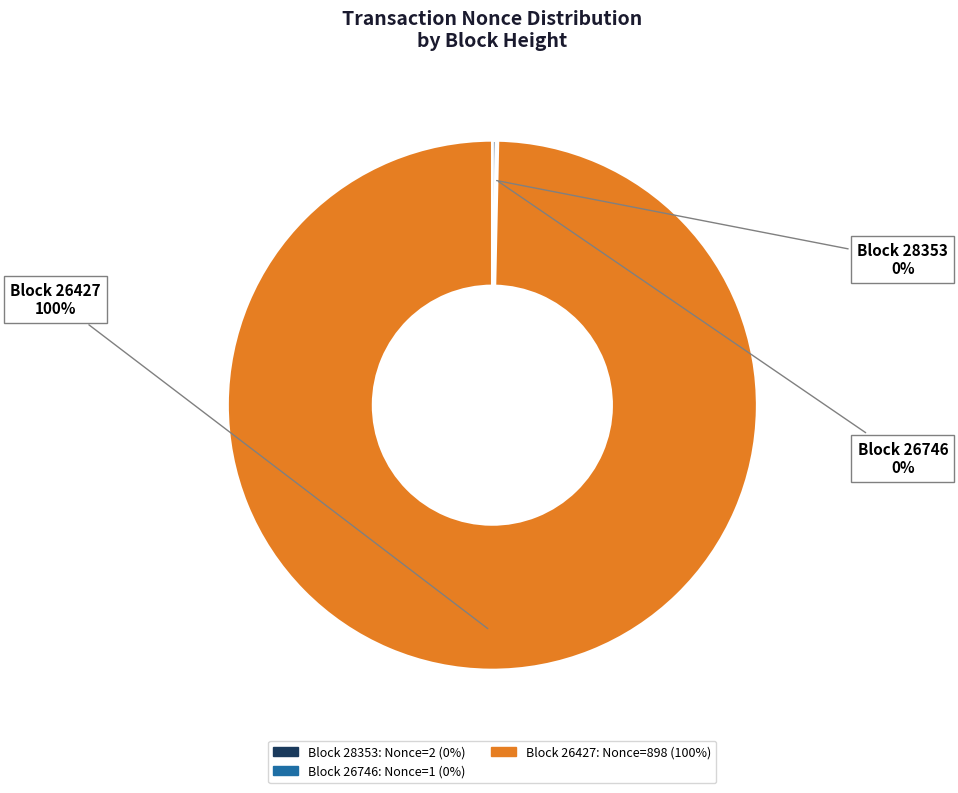

To the nearest percent, what is the average slice percentage?

33%